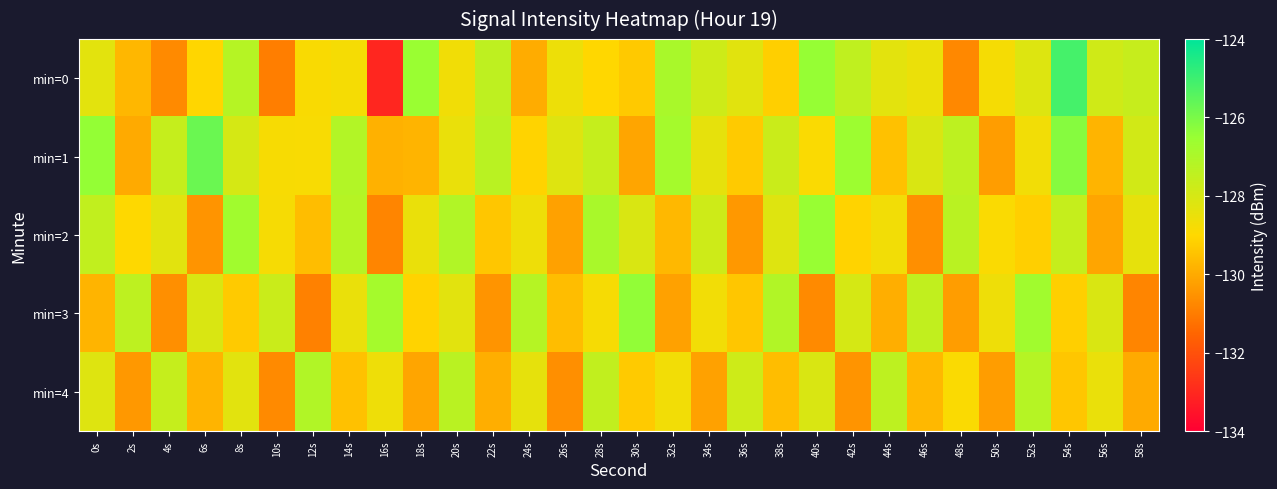

What is the maximum value shown in the chart?

-125.1